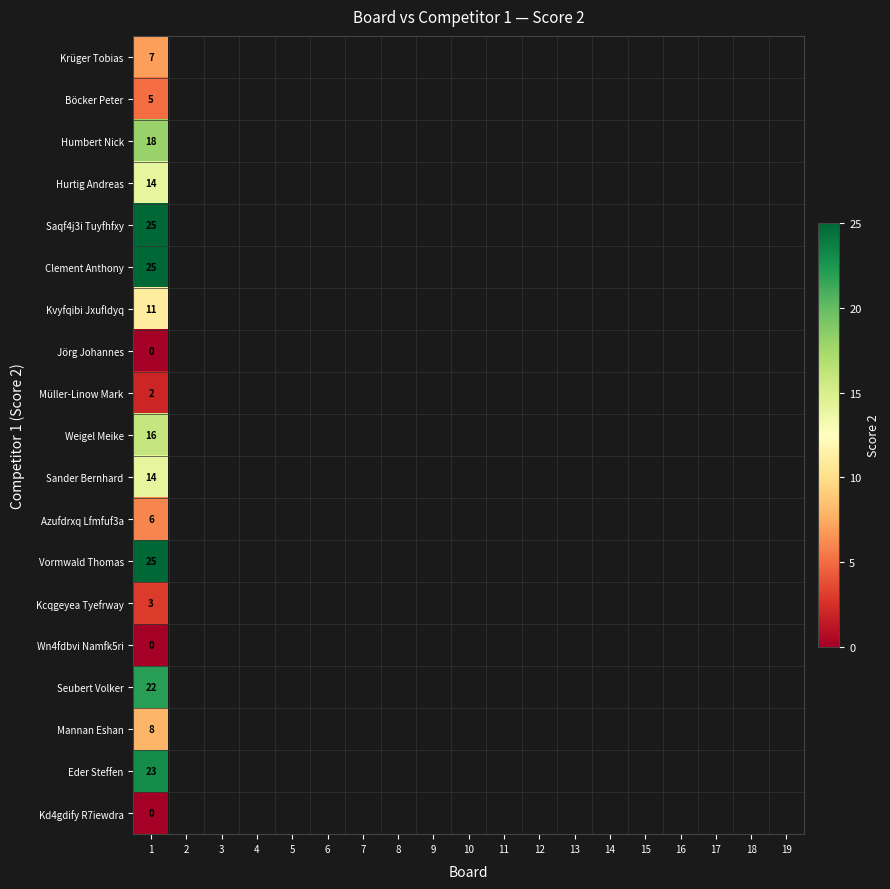

Between 7 and 1, which is larger?

1